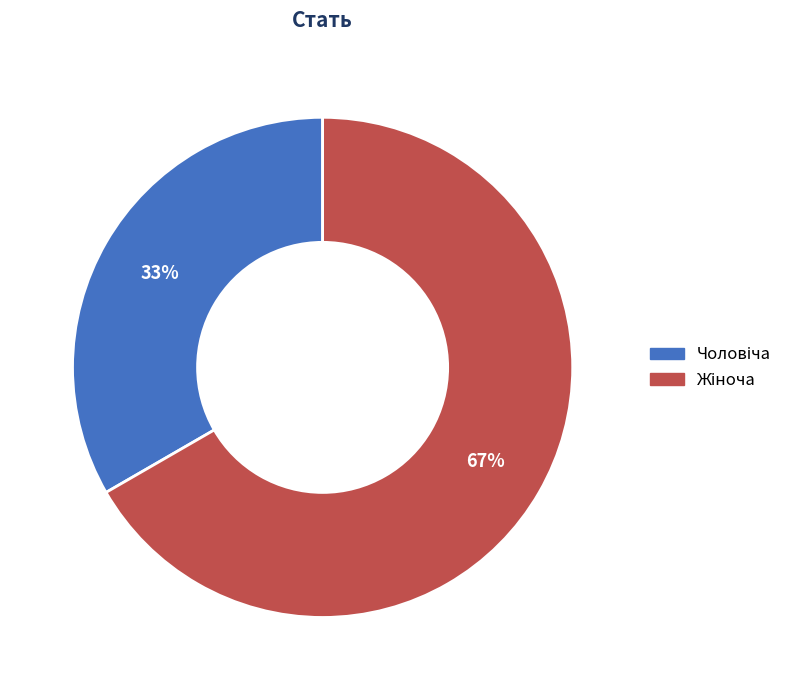

Does any single category account for the majority?

Yes